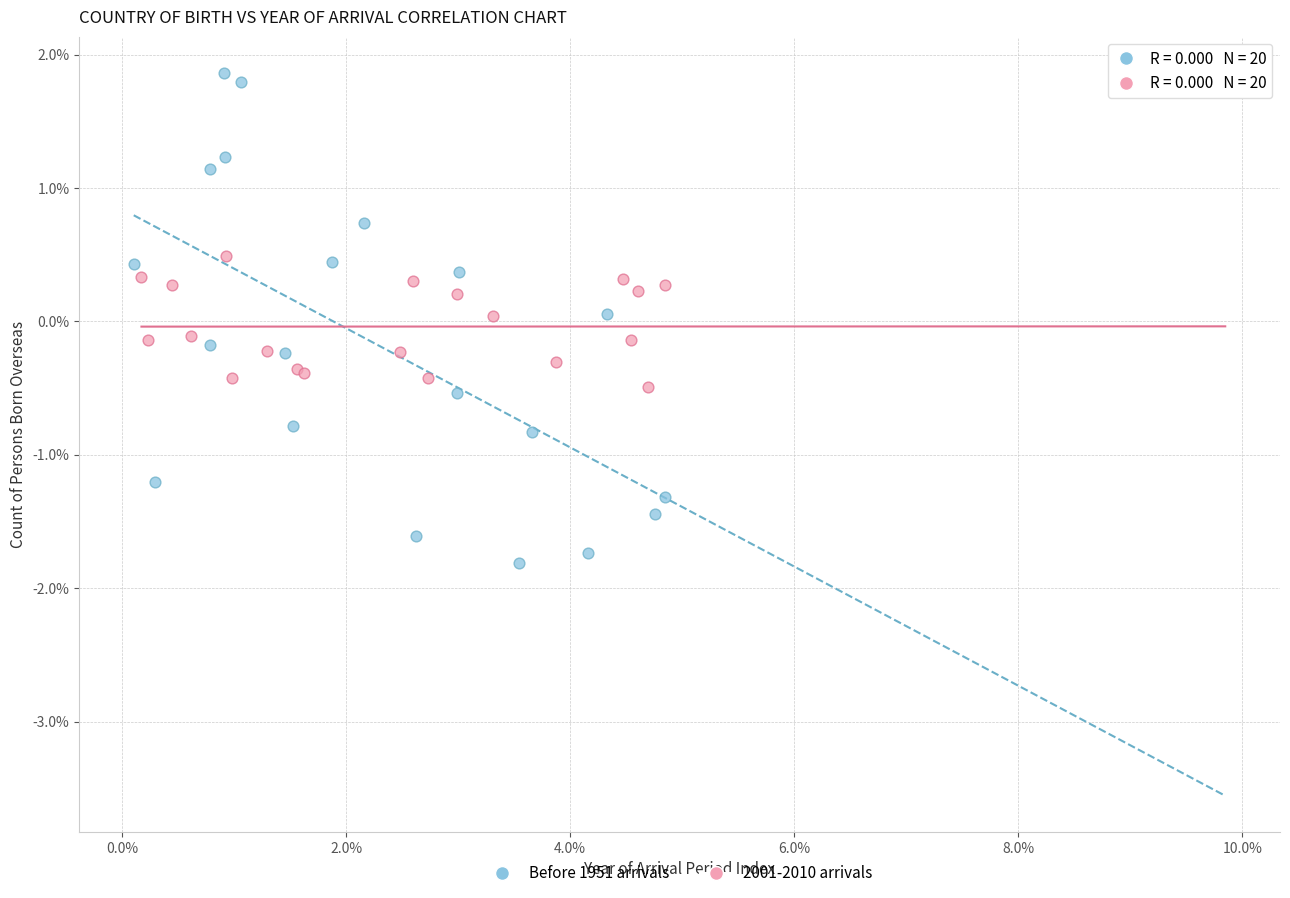

Which series has the widest spread of Y values?

Before 1951 arrivals